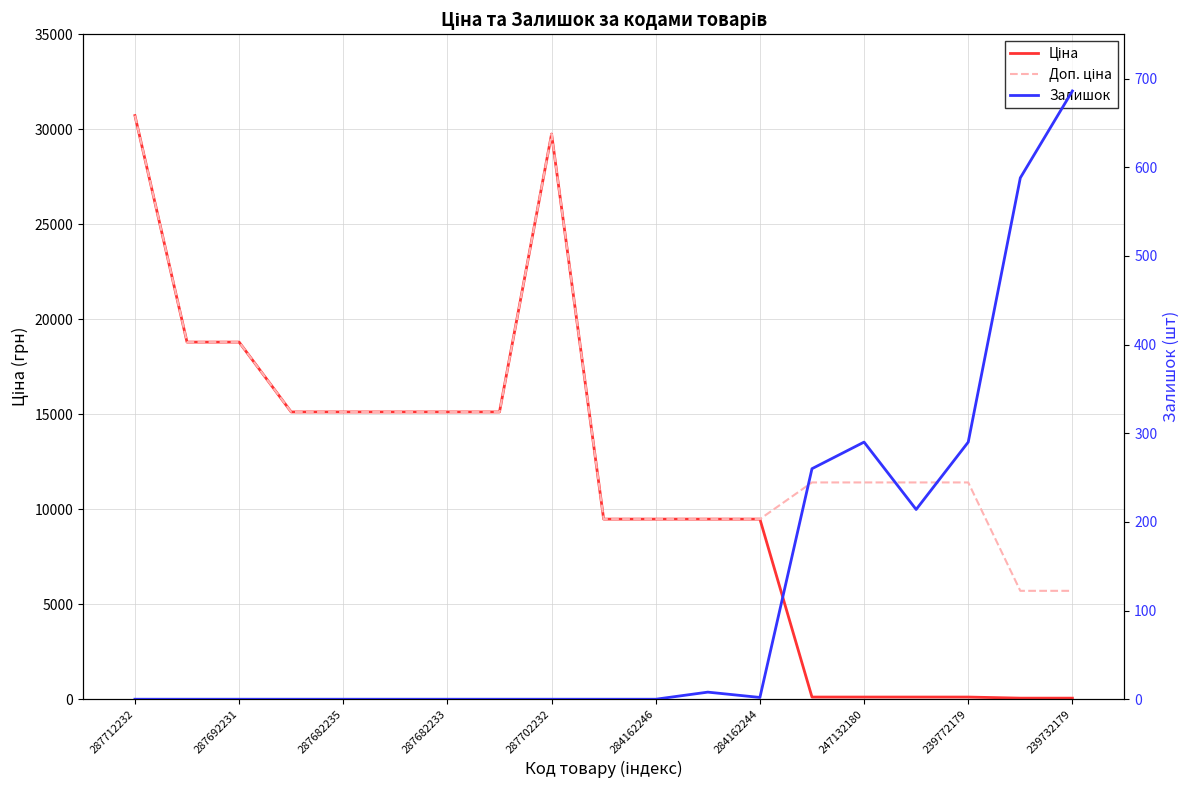

Where is the first local maximum for Залишок?

11